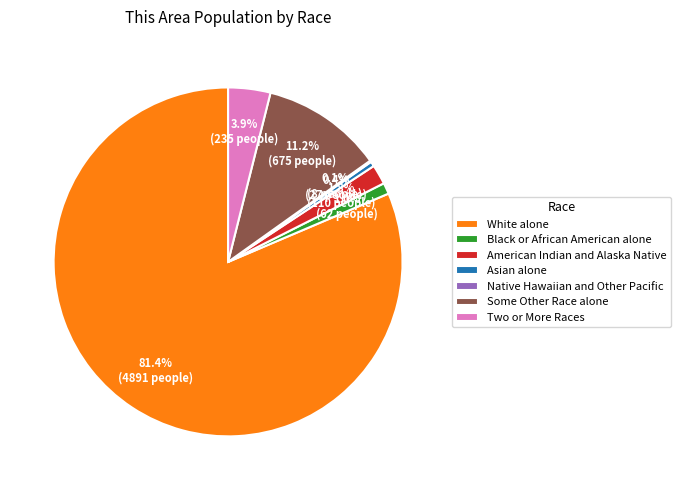

Which category has the biggest portion of the pie?

White alone